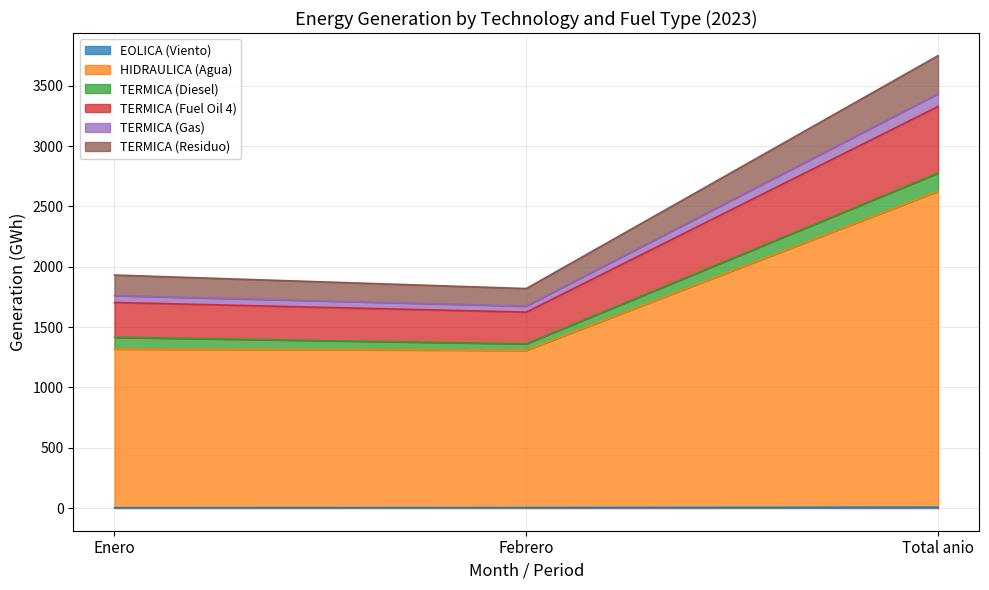

What is the difference between the EOLICA (Viento) values at Febrero and Enero?

1